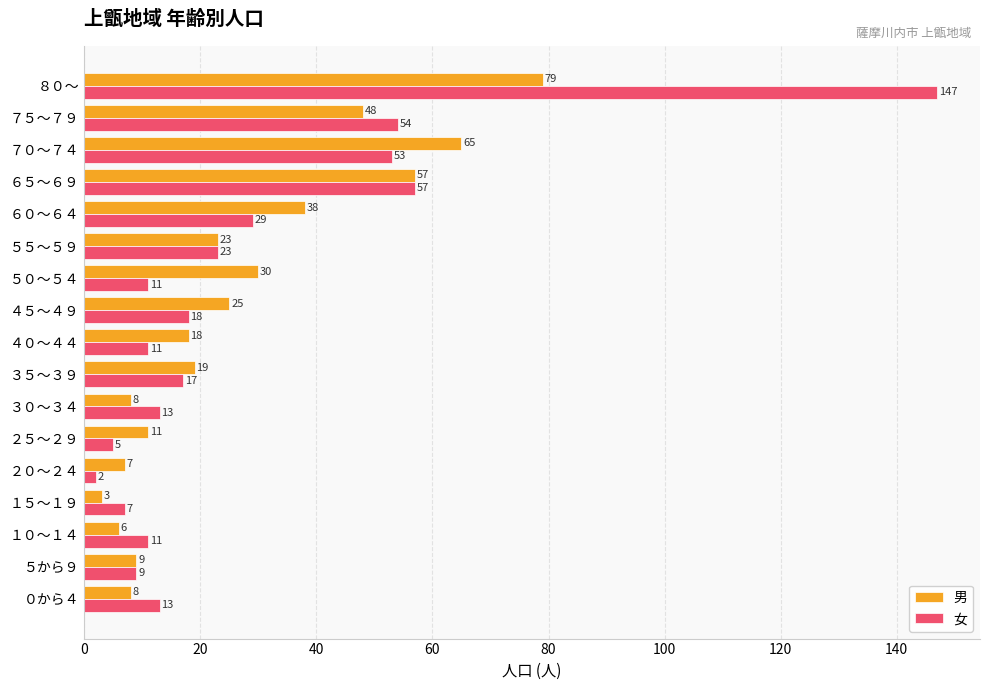

What is the difference between the second highest and second lowest values in the 女 series?

52